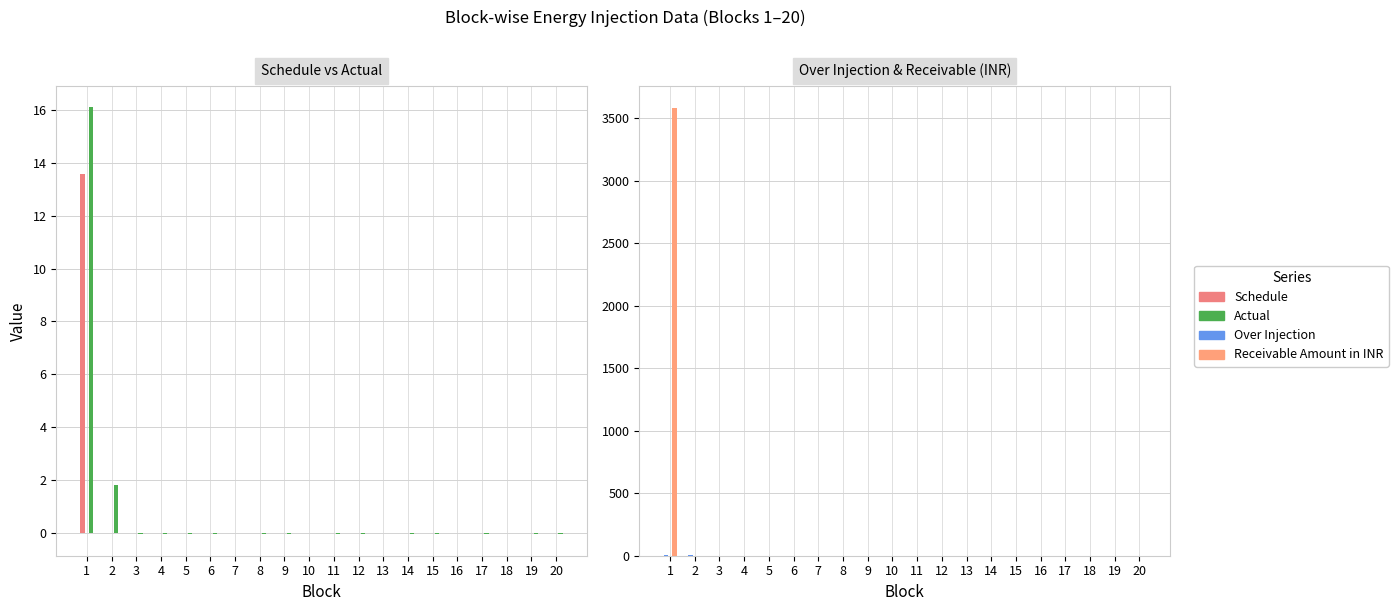

How many negative values does the Actual series have?

18